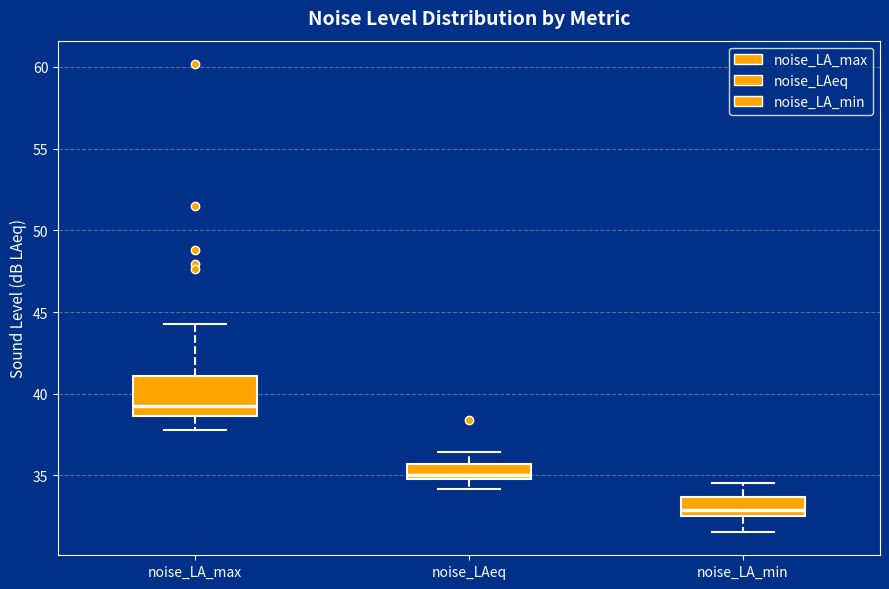

Where is the lower edge of the box for noise_LAeq on the y-axis? The values are not printed on the chart, so give them approximately, as read against the axis.

35.0